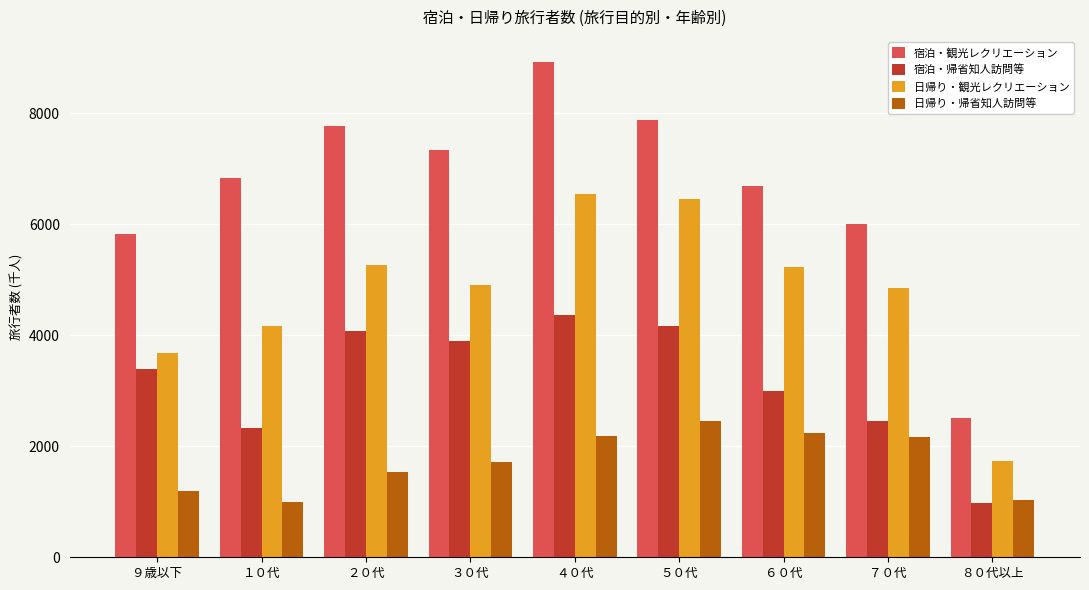

What position from the right is ９歳以下?

9